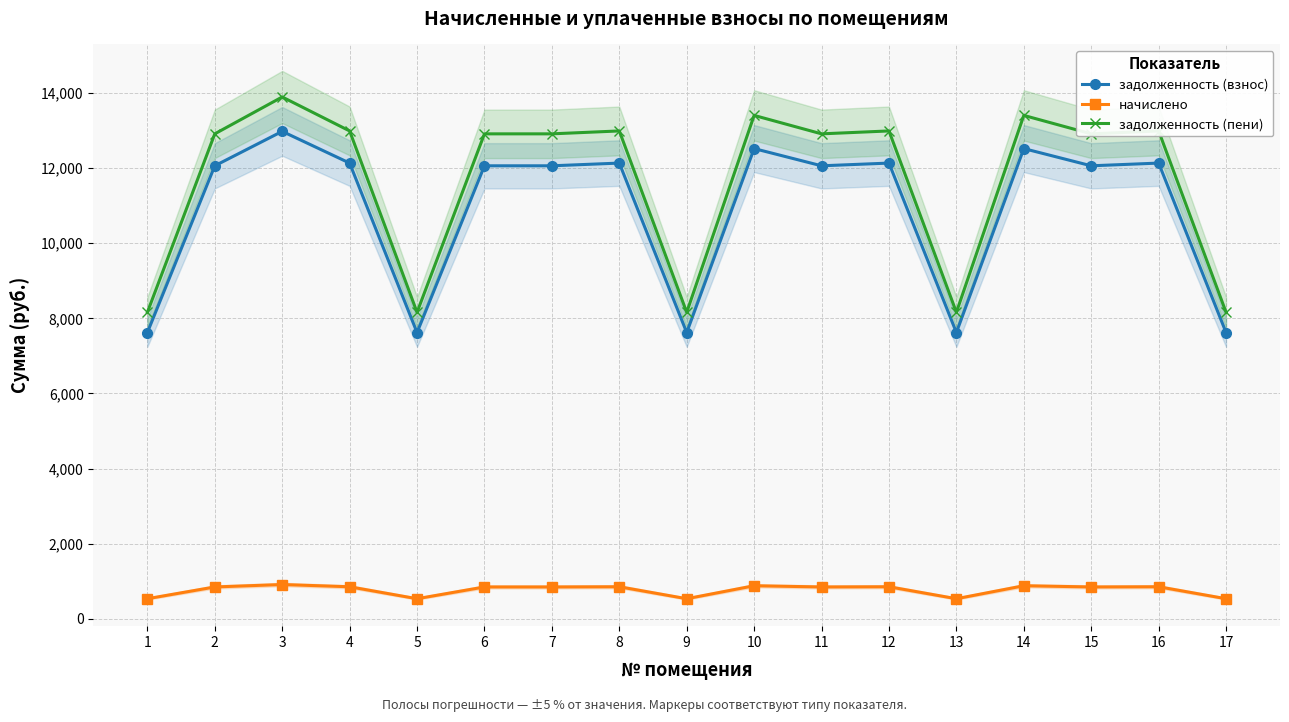

What is the minimum value for задолженность (взнос)?

7621.9